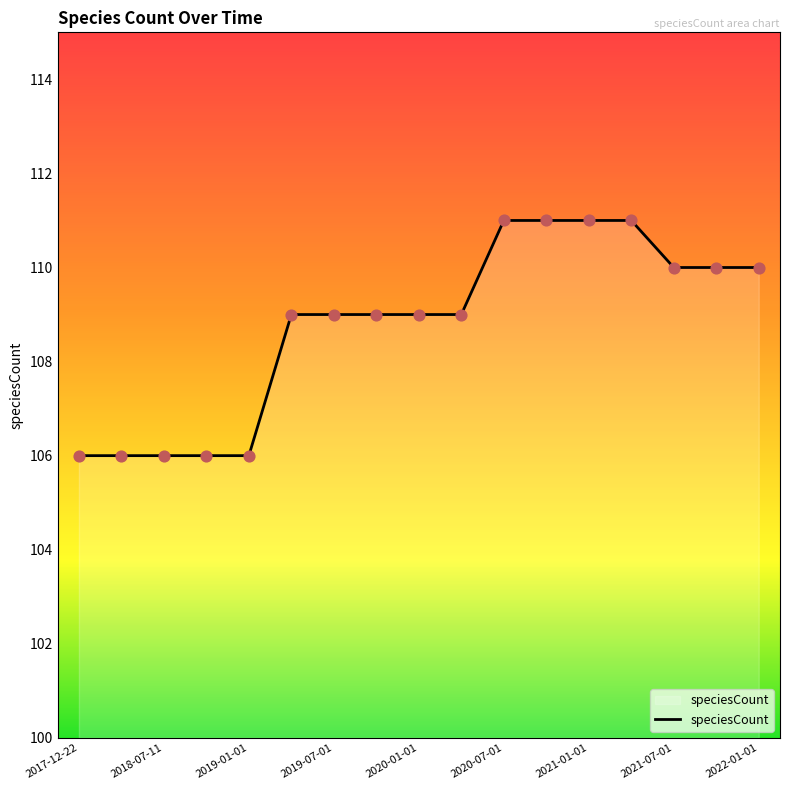

What is the maximum value shown in the chart?

111